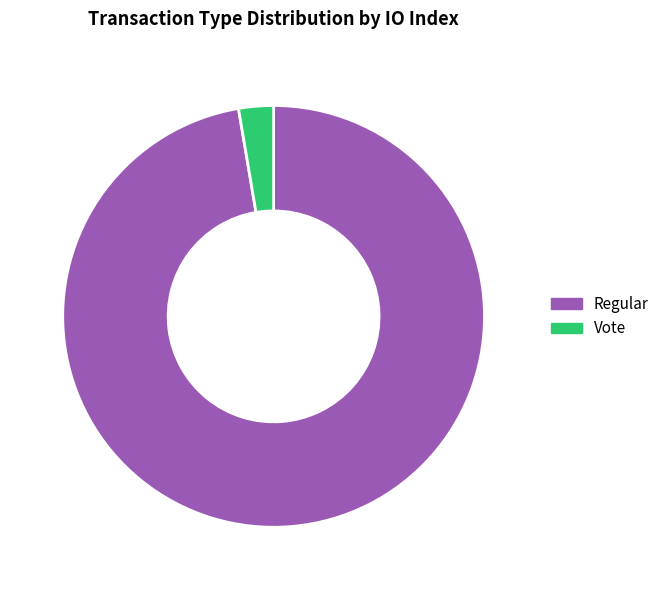

Between Regular and Vote, which is larger?

Regular